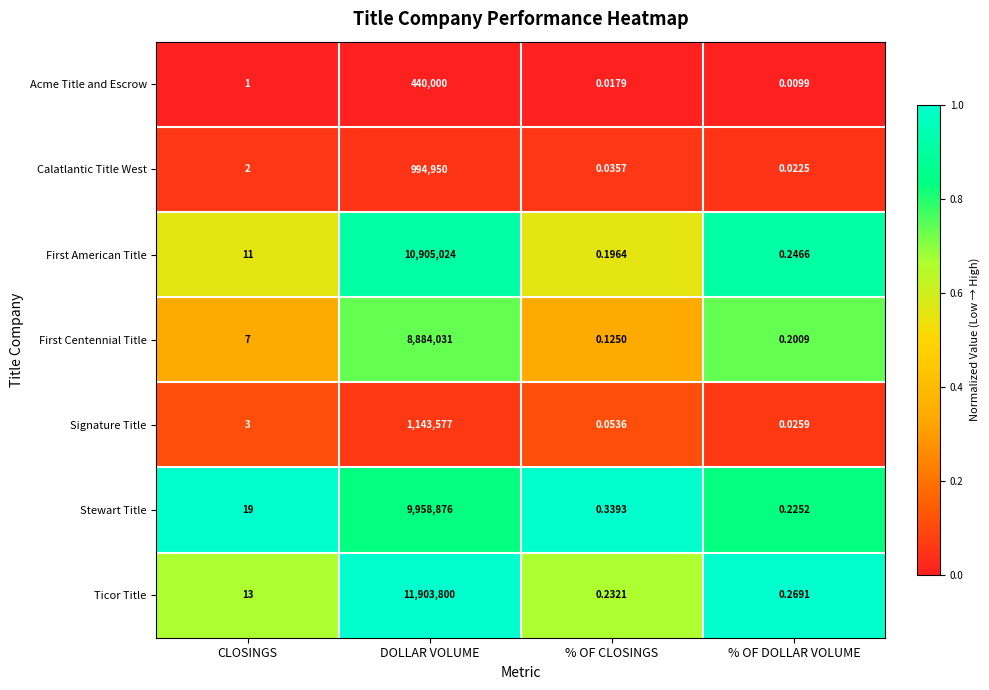

Which category has the highest value in the Ticor Title series?

DOLLAR VOLUME